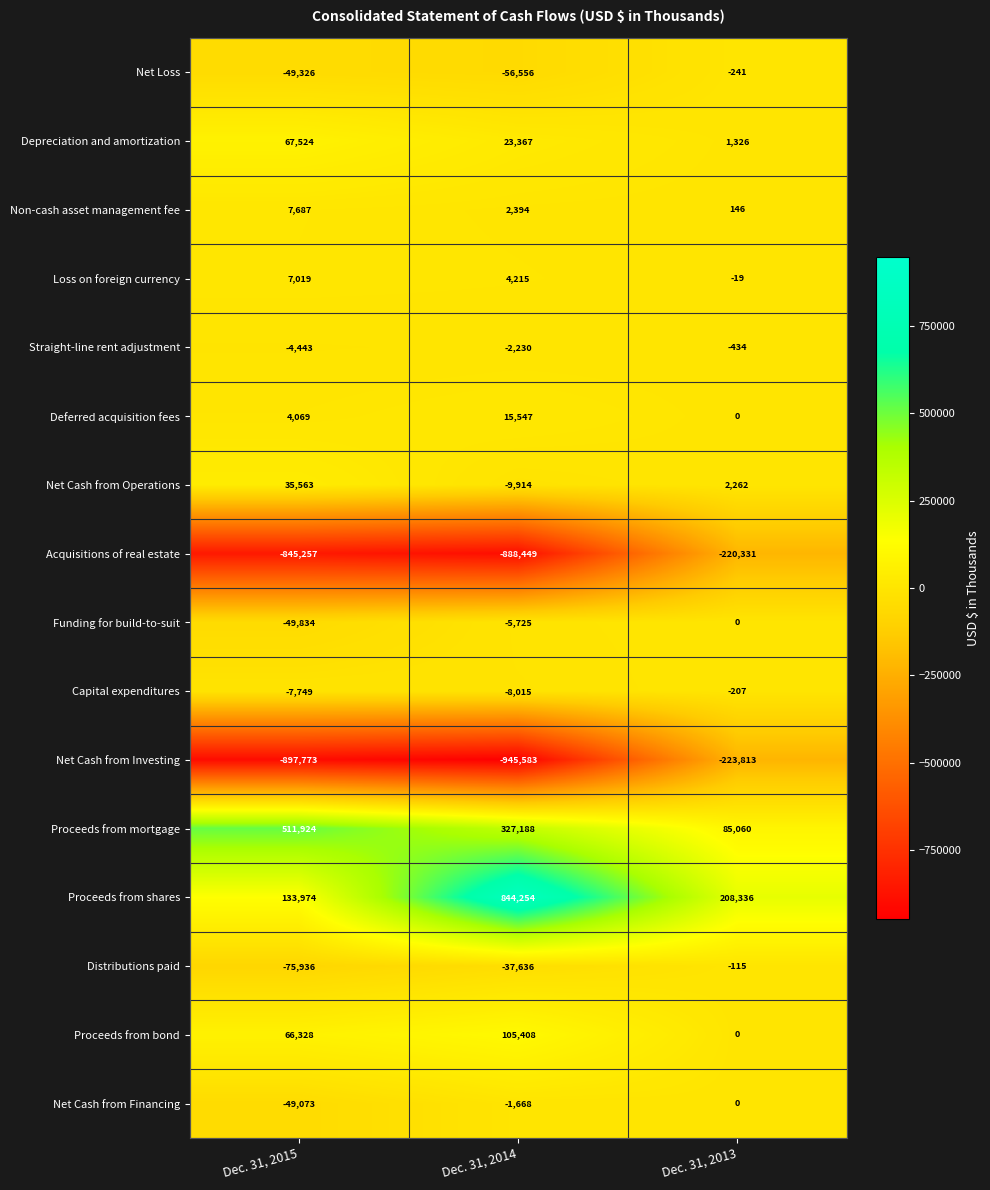

List the labels in order of Net Loss value, largest first.

Dec. 31, 2013, Dec. 31, 2015, Dec. 31, 2014